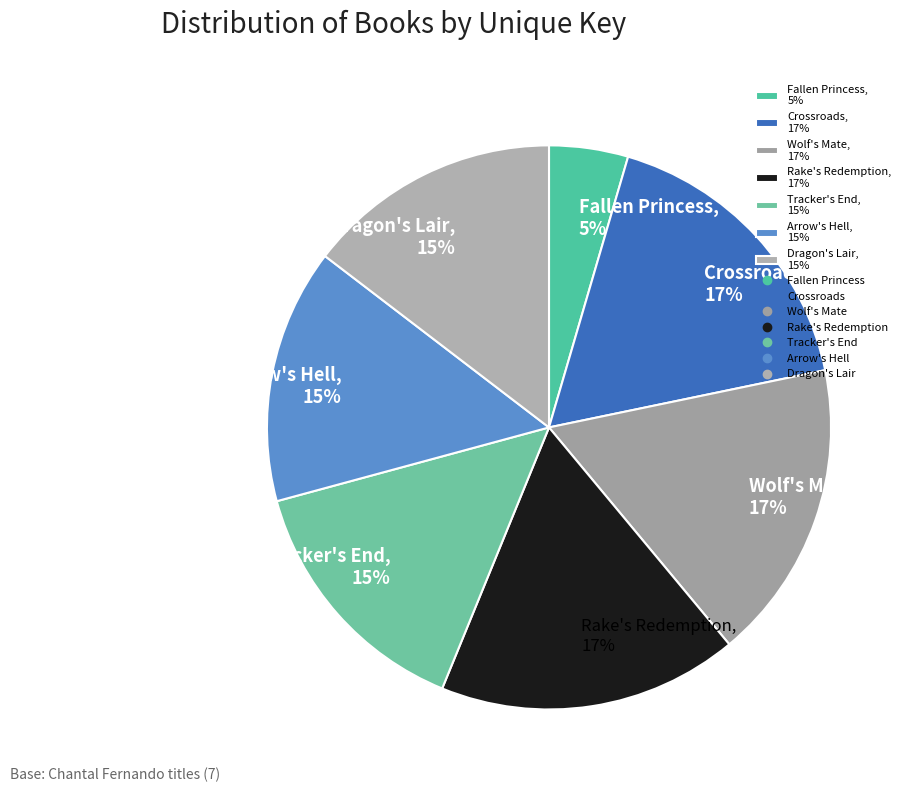

To the nearest percent, what portion does Fallen Princess, 5% represent?

5%